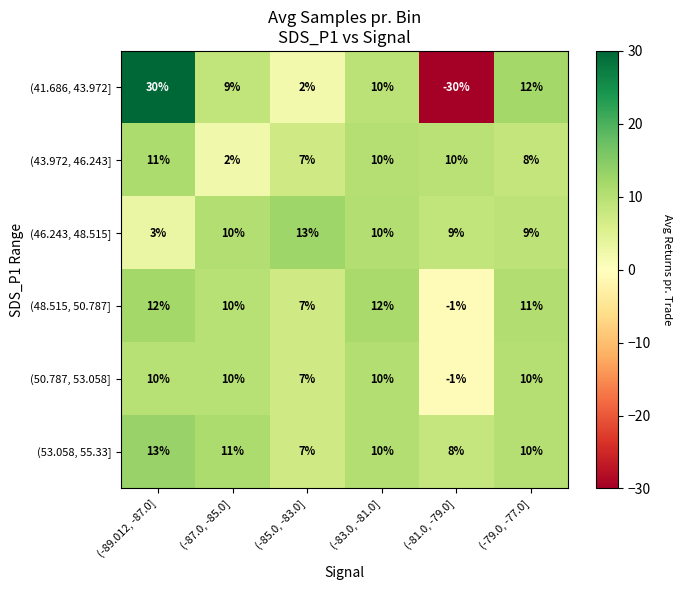

The value of (48.515, 50.787] at (-81.0, -79.0] is -1. True or false?

True